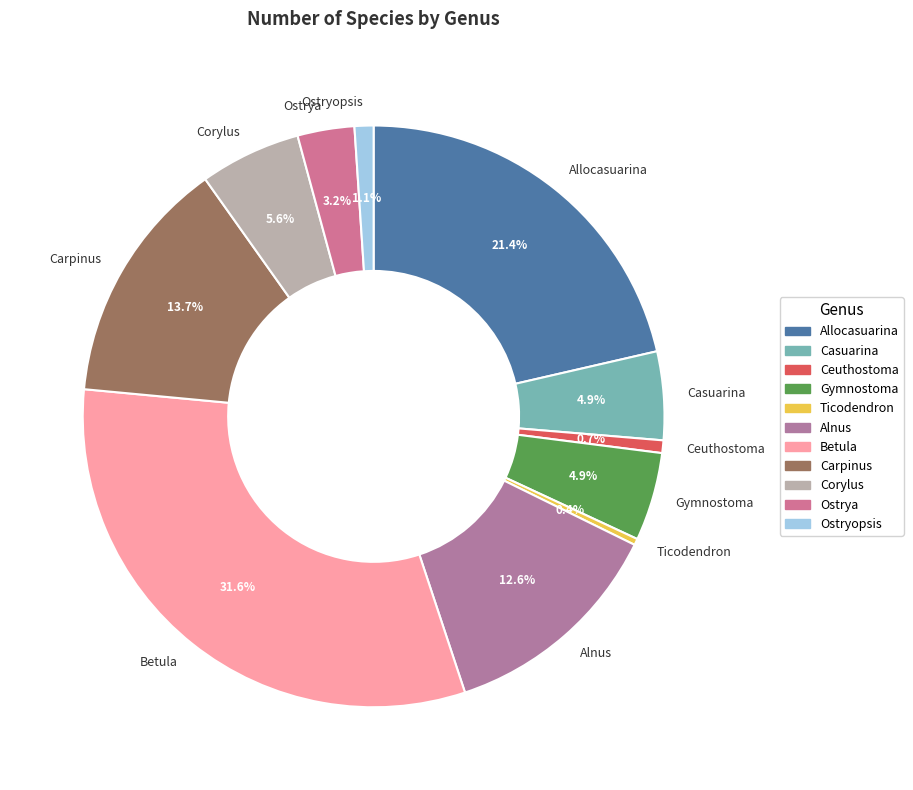

What percentage is NOT represented by Carpinus?

86.3%